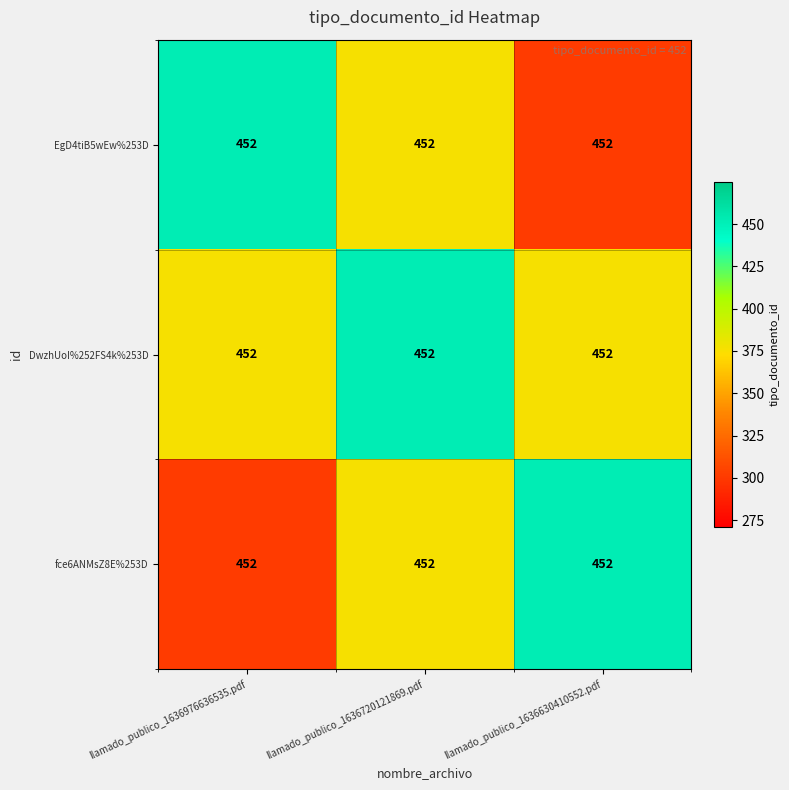

Where is DwzhUoI%252FS4k%253D nearest to the value 414?

llamado_publico_1636976636535.pdf